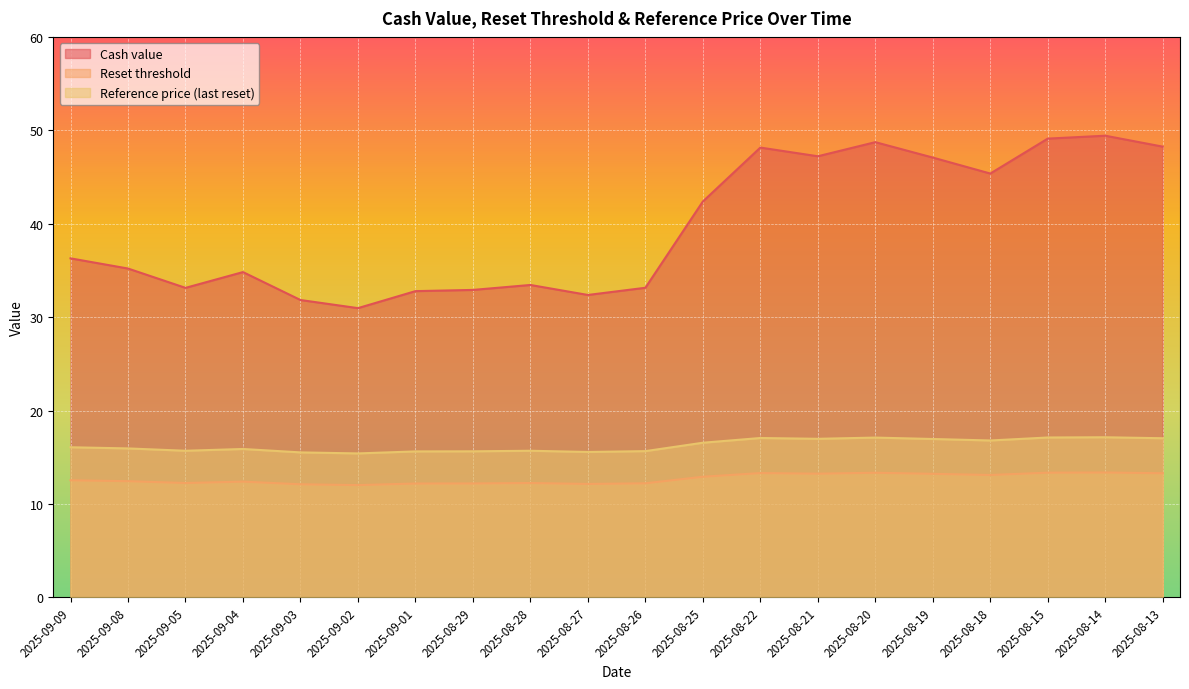

True or false: Reset threshold and Cash value intersect in this chart.

False